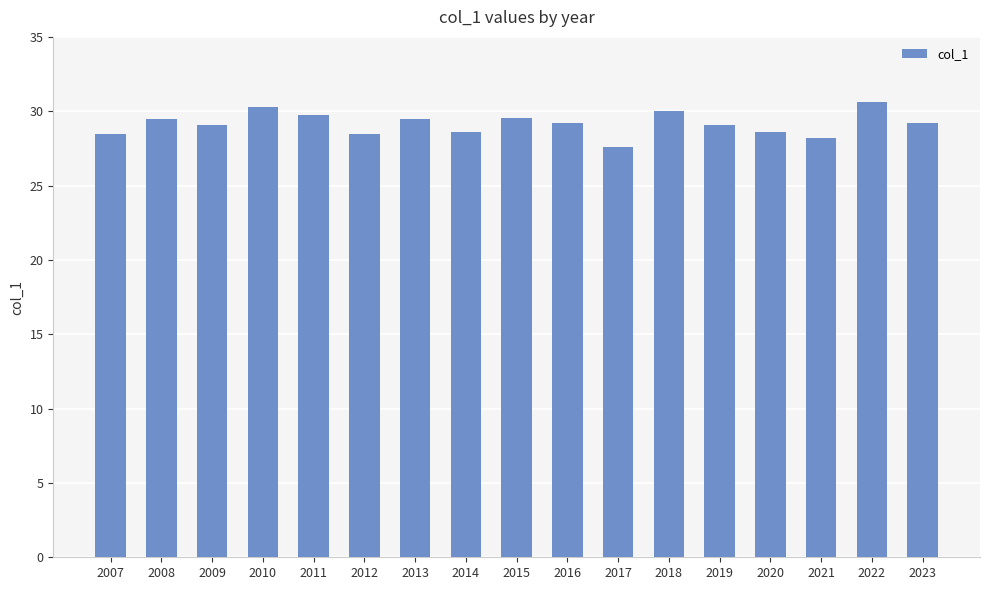

True or false: the data shows 51.9 at 2019.

False